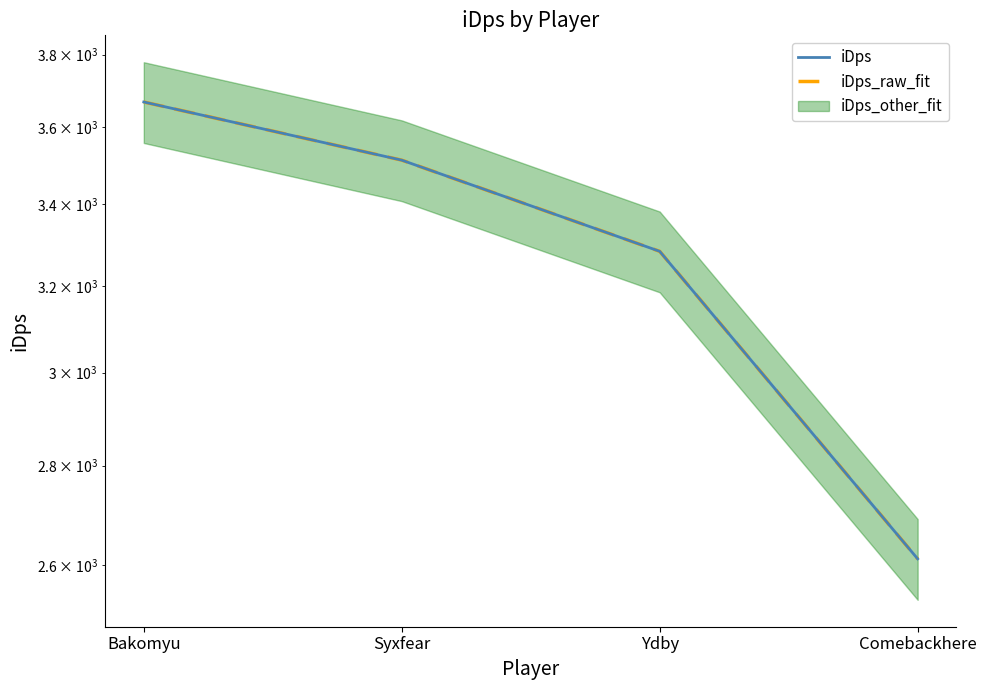

Reading right to left, what are all the values shown in this chart?

iDps: Comebackhere=2612.5	Ydby=3283.2	Syxfear=3513.3	Bakomyu=3668.5
iDps_raw_fit: Comebackhere=2612.5	Ydby=3283.2	Syxfear=3513.3	Bakomyu=3668.5